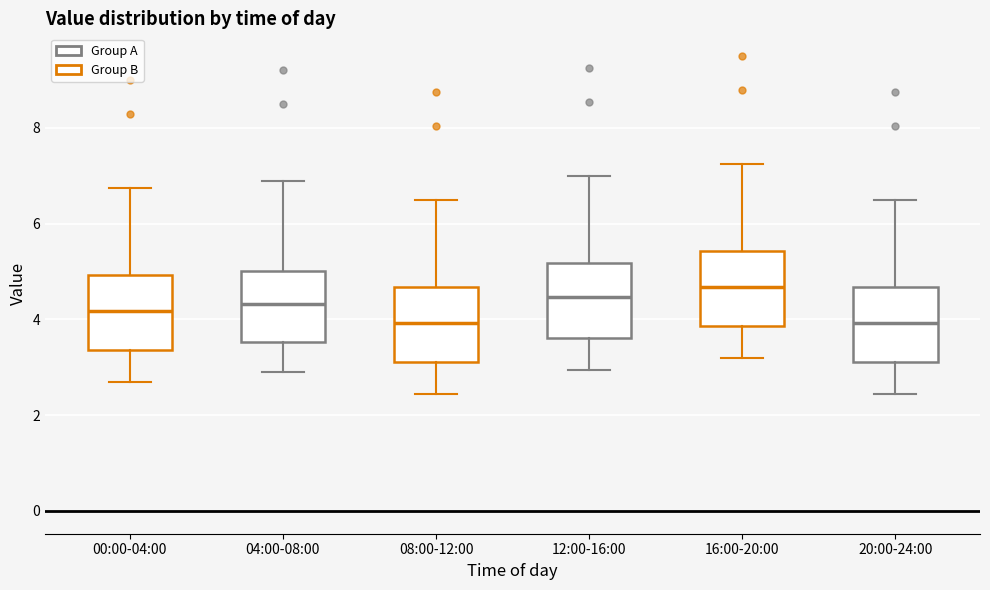

Where does the lower whisker of the box for 04:00-08:00 end on the y-axis? The values are not printed on the chart, so give them approximately, as read against the axis.

3.0